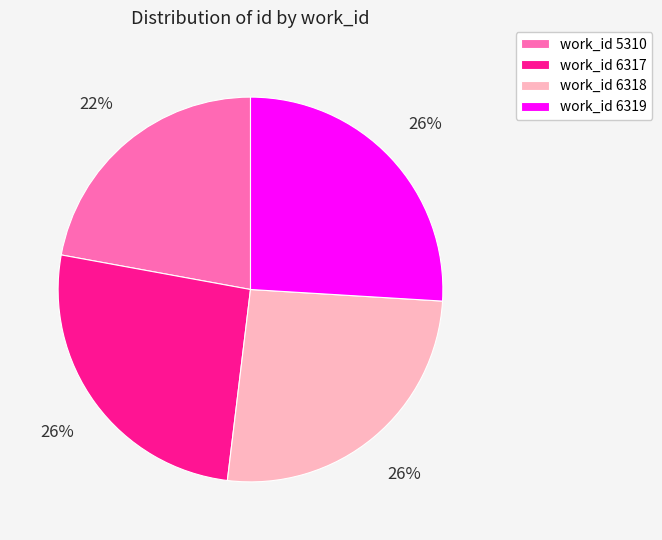

To the nearest percent, what is the average slice percentage?

25%